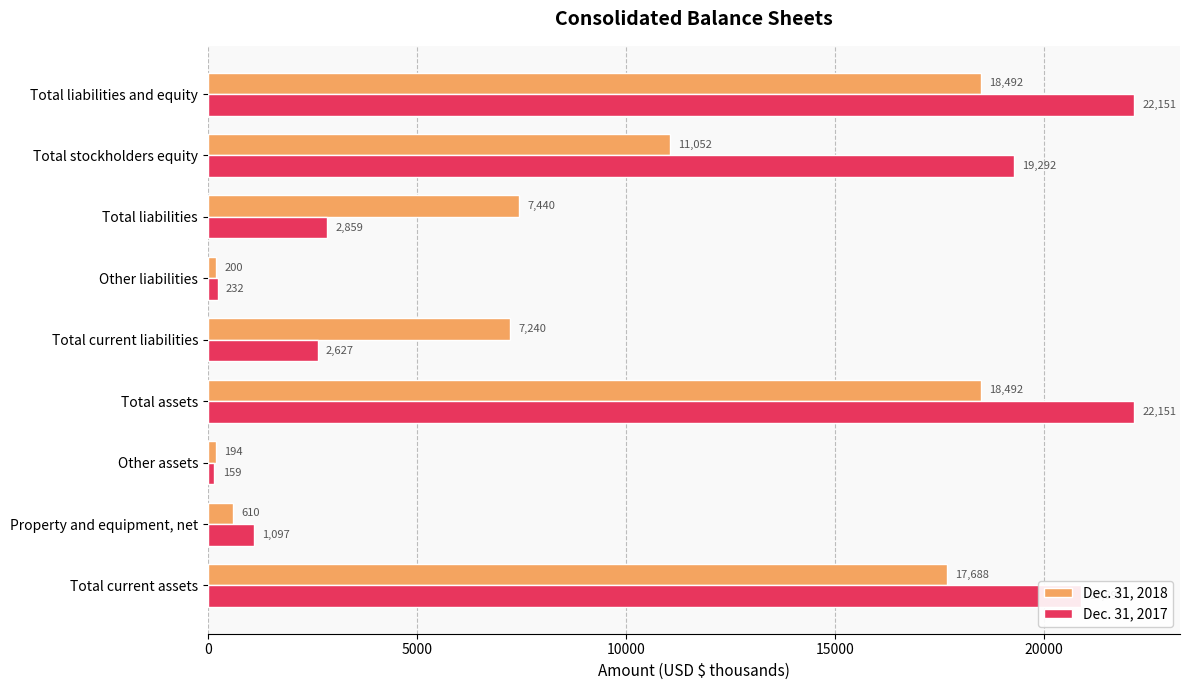

Read the Dec. 31, 2017 value at Property and equipment, net, to the nearest 10.

1100